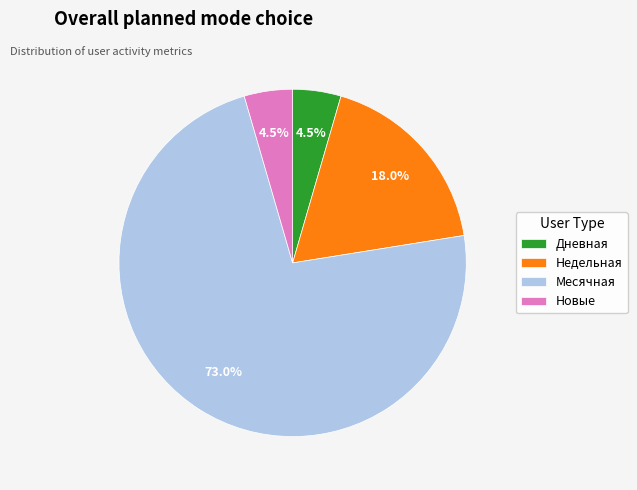

Does Месячная represent more than half of the total?

Yes